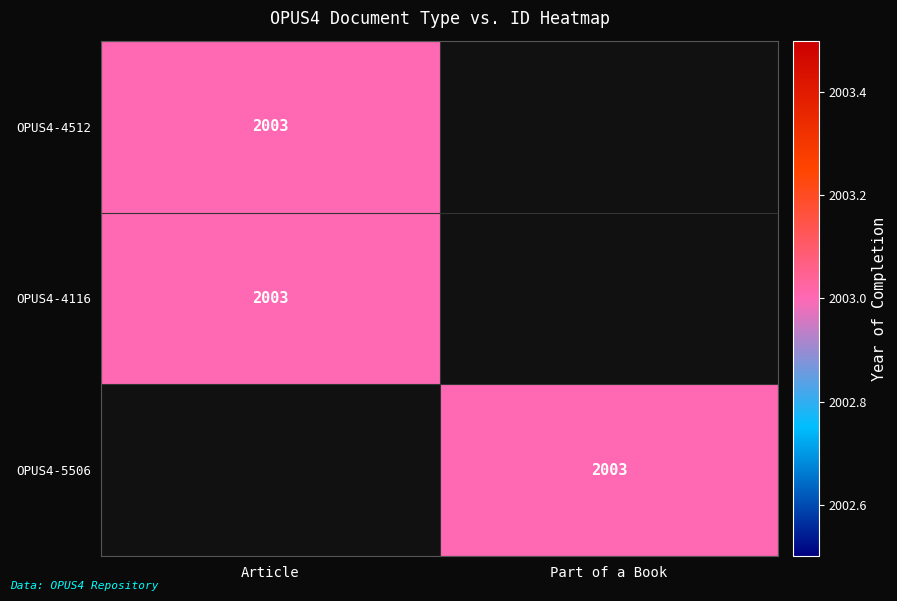

Is it true that OPUS4-4512 equals 2003 at Article?

True